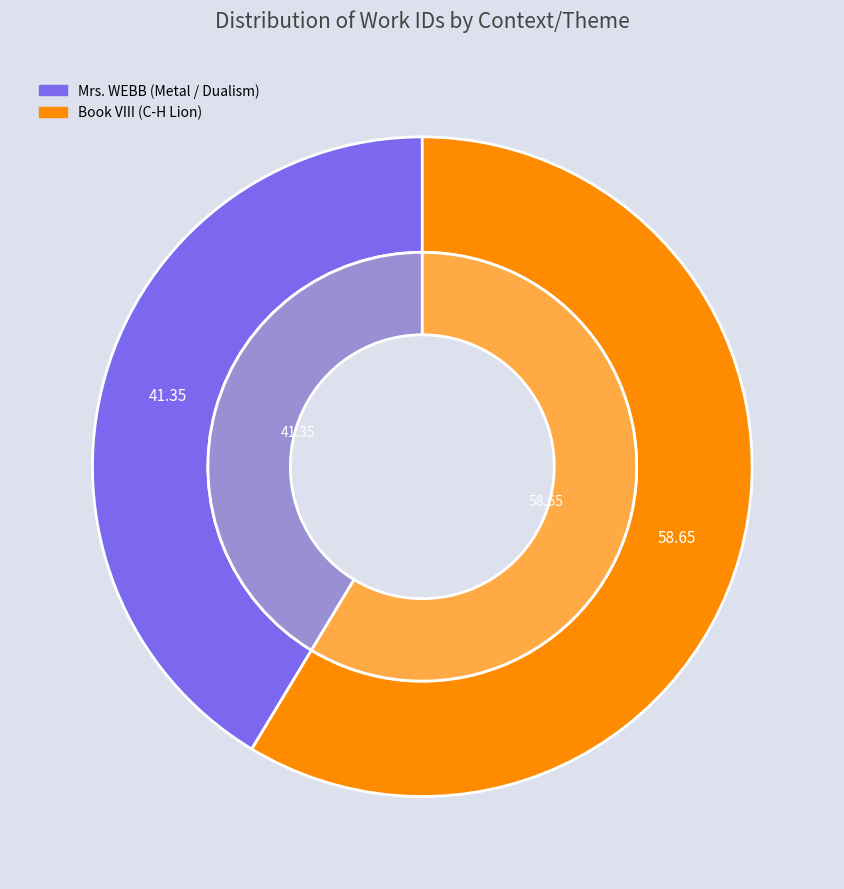

How many slices are in this pie chart?

2